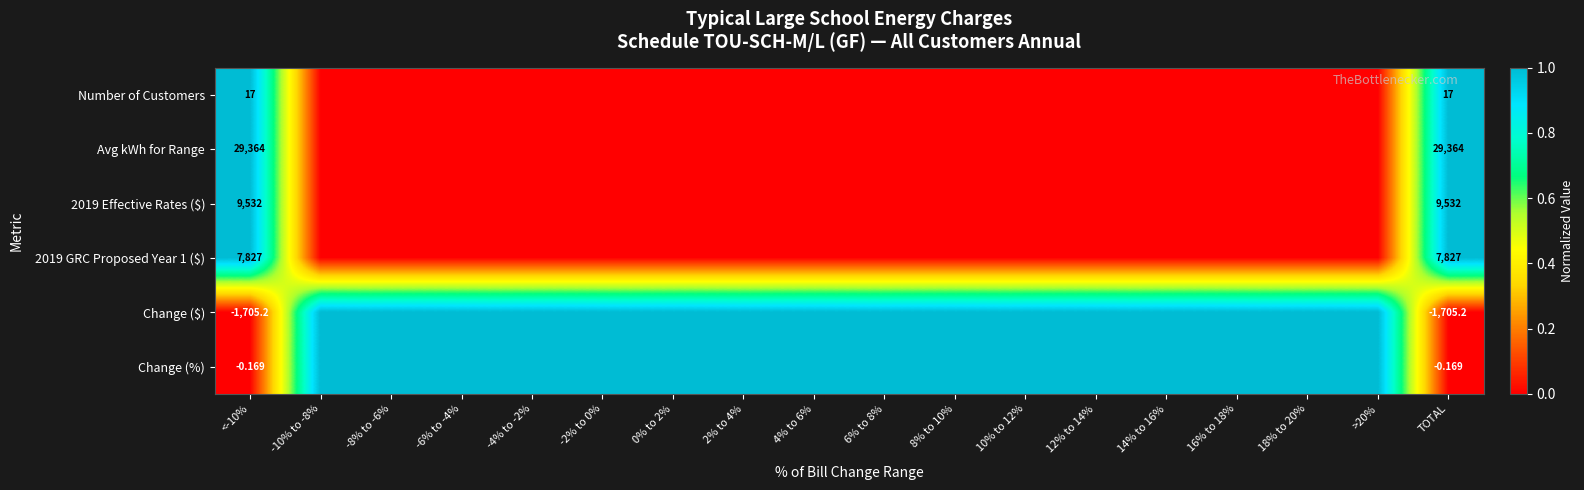

What is the total value across all series at -6% to -4%?

2